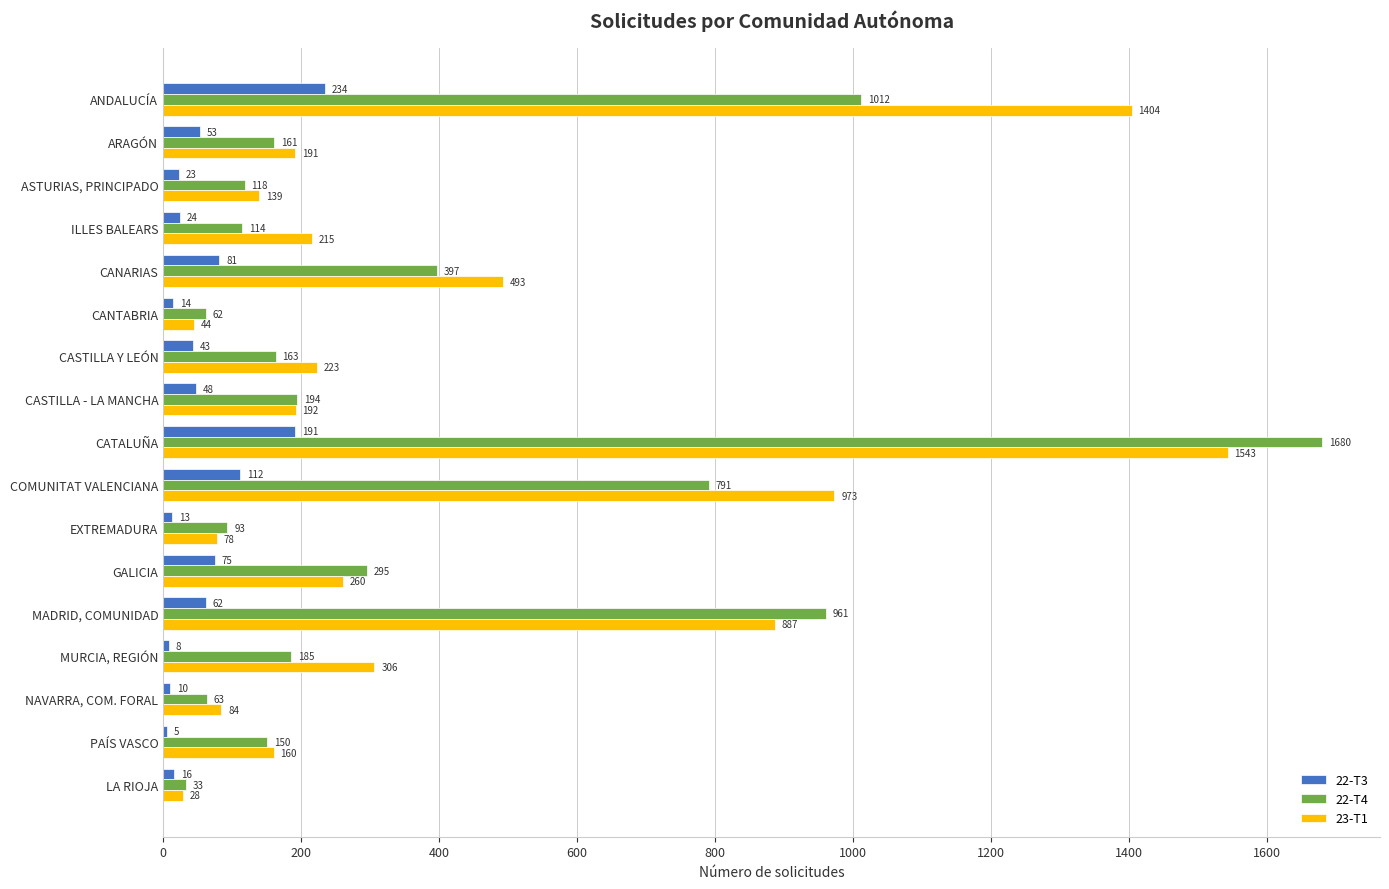

Which series changed the most between CATALUÑA and PAÍS VASCO?

22-T4